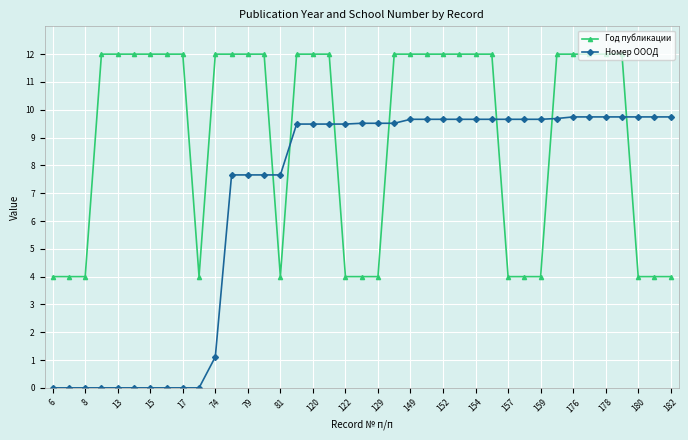

What is the value of the Номер ОООД point at the 33rd from the left?

9.7